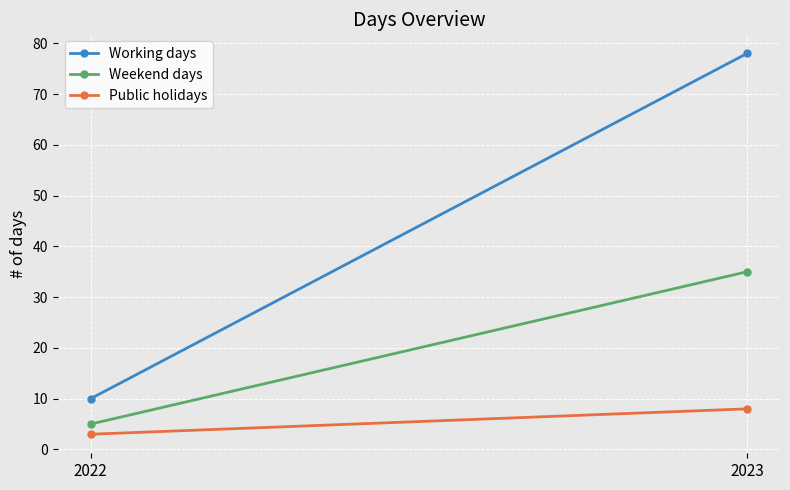

Is it true that Public holidays equals 5 at 2022?

False